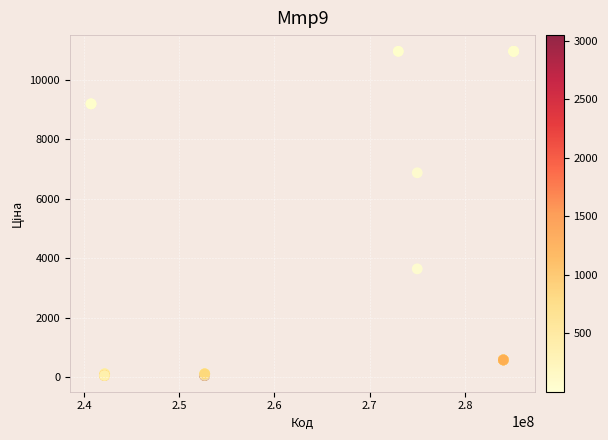

What Y value in the scatter plot is closest to 5503?

6869.4